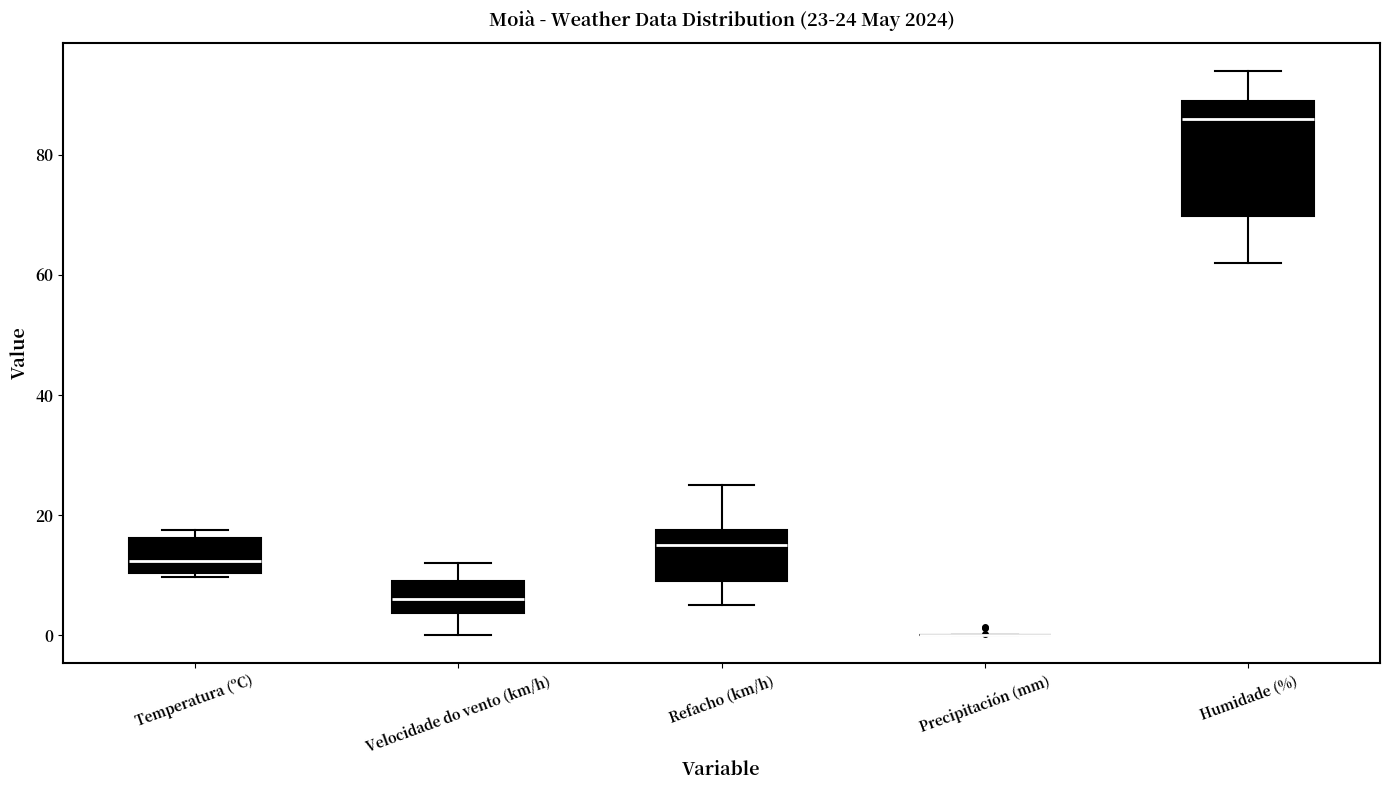

Which box is the tallest, from its lower edge to its upper edge?

Humidade (%)